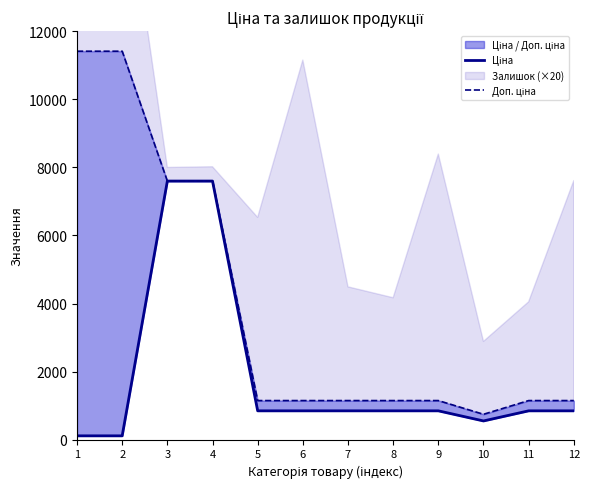

Which label corresponds to the smallest value in the chart?

1